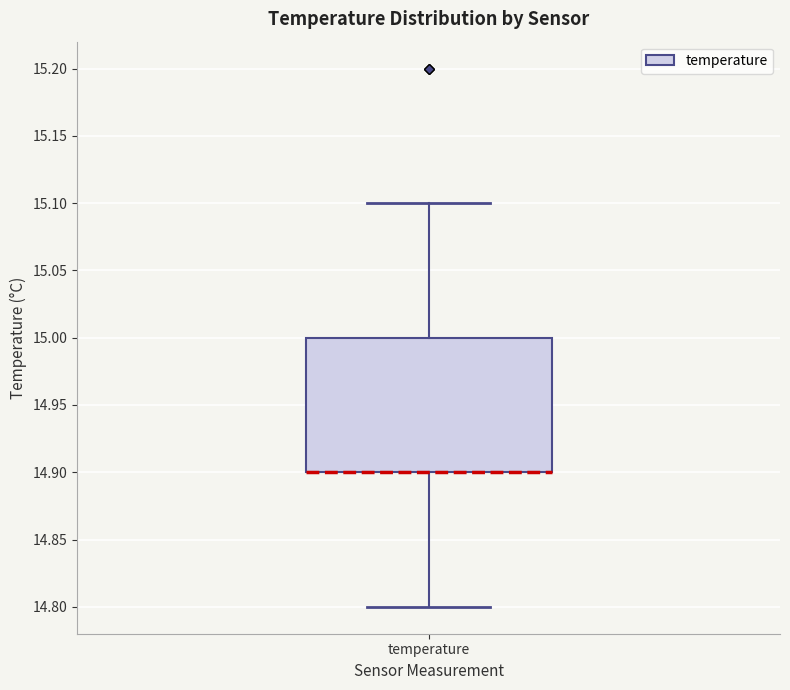

Read this box plot against the y-axis: the position of the median line, the range covered by the box, and the ends of both whiskers. The values are not printed on the chart, so give them approximately, as read against the axis.

median 14.9 (drawn on the box's lower edge), box 14.9 to 15.0, whiskers 14.8 to 15.1